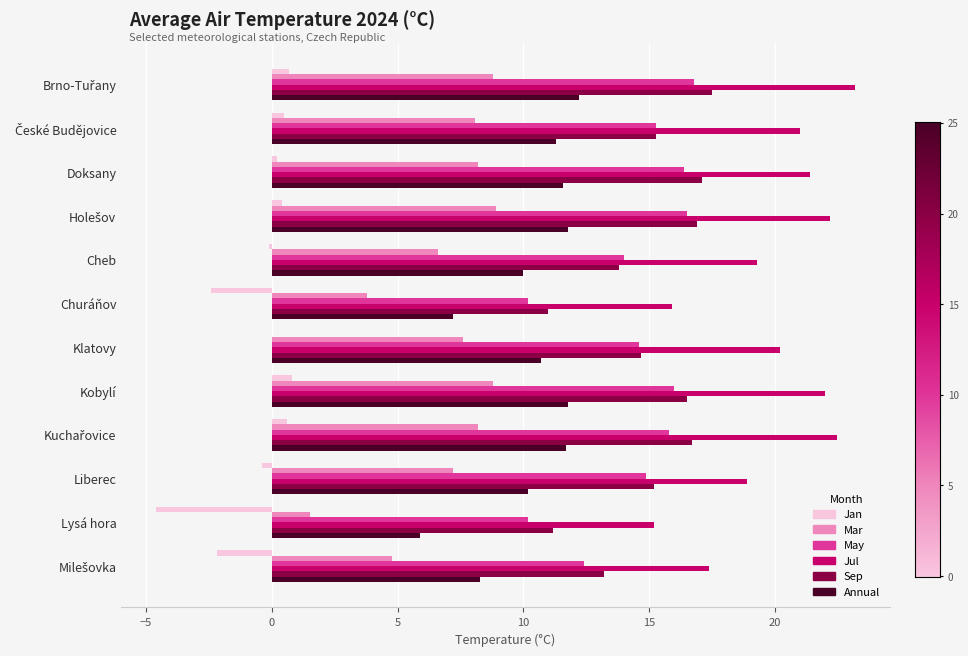

Which series has the largest total across all categories?

Jul